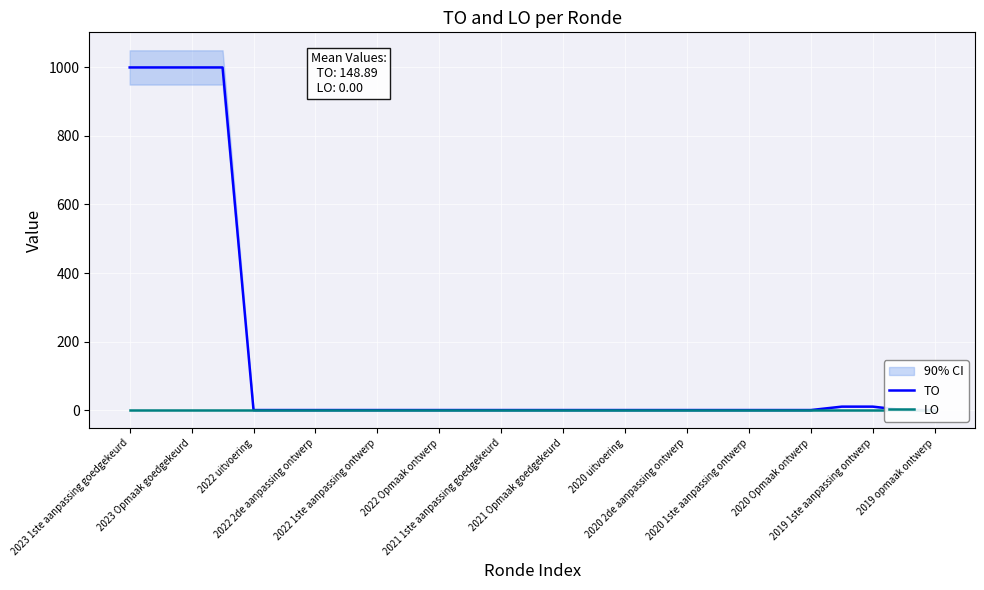

What is the sum of all TO values?

4020